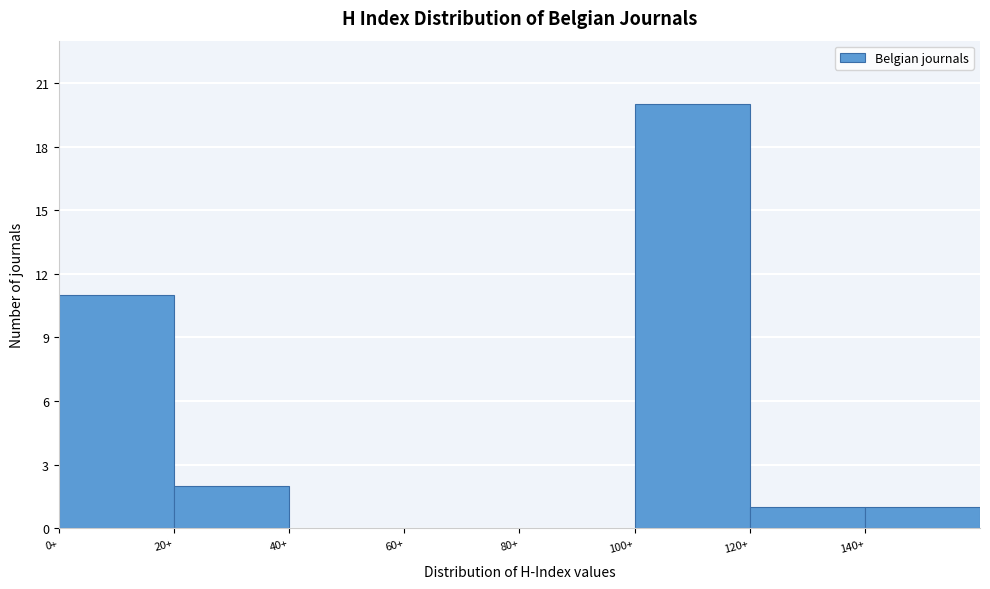

Reading left to right, transcribe this chart: for each bar, give the range it covers on the x-axis and its height. The values are not printed on the chart, so give them approximately, as read against the axis.

0 to 20: 11
20 to 40: 2
40 to 60: 0
60 to 80: 0
80 to 100: 0
100 to 120: 20
120 to 140: 1
140 to 160: 1